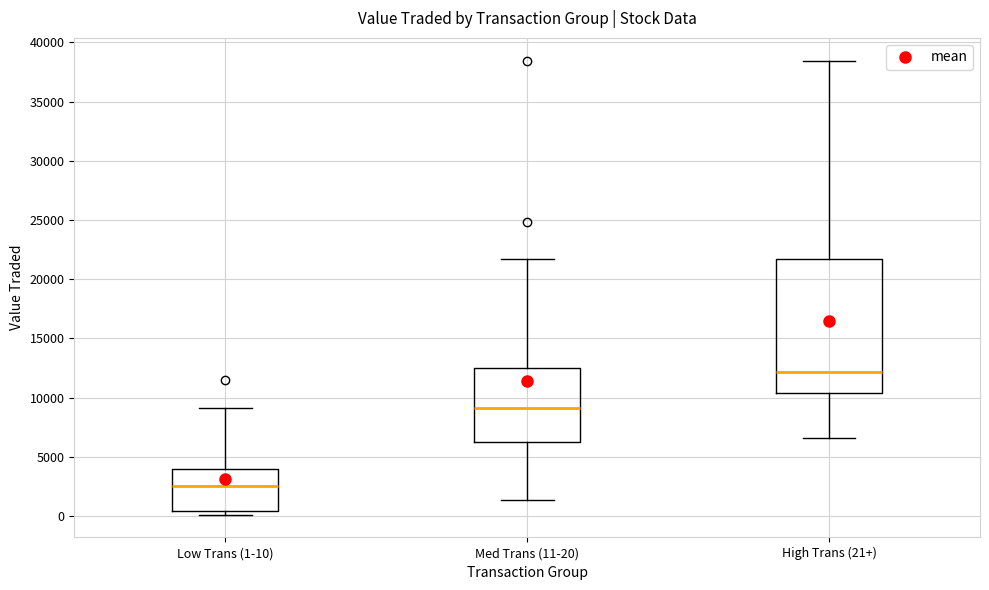

Which box is the tallest, from its lower edge to its upper edge?

High Trans (21+)